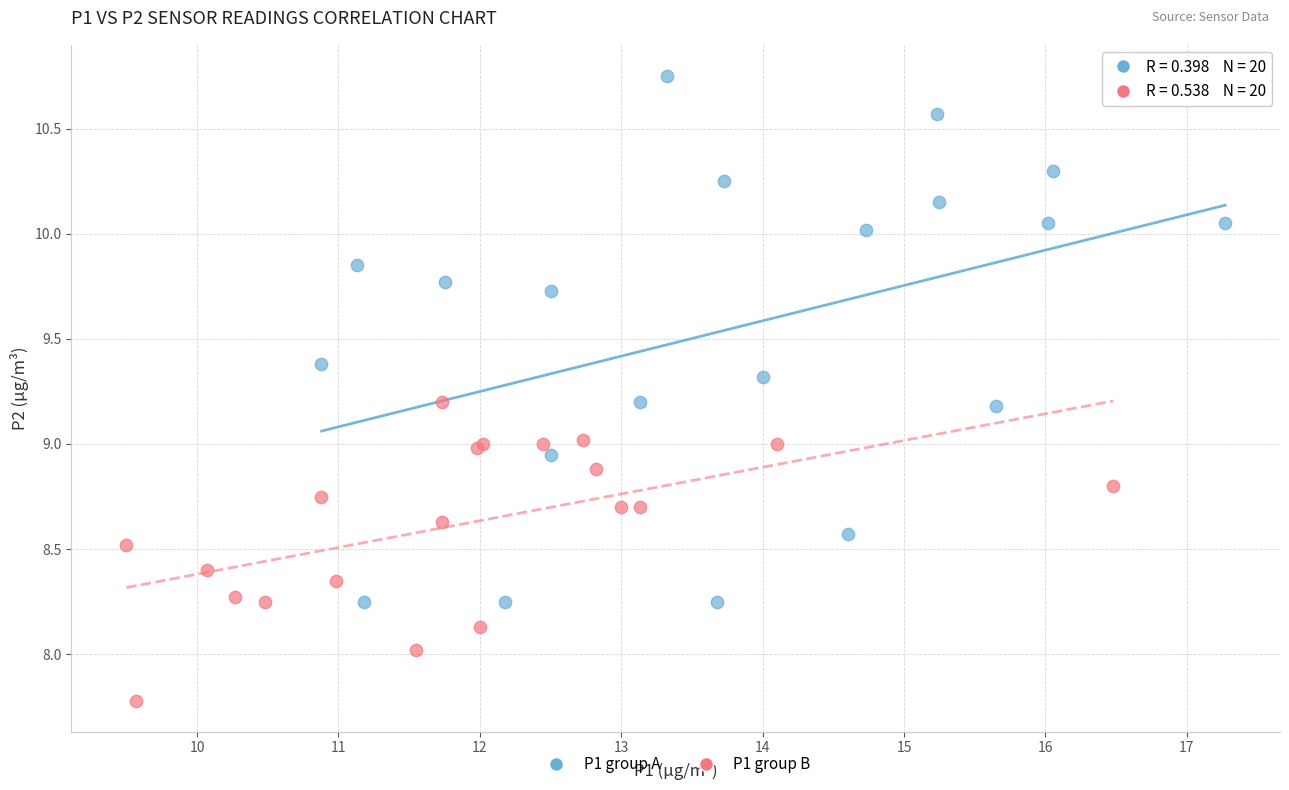

Which series has the widest spread of Y values?

P1 group A